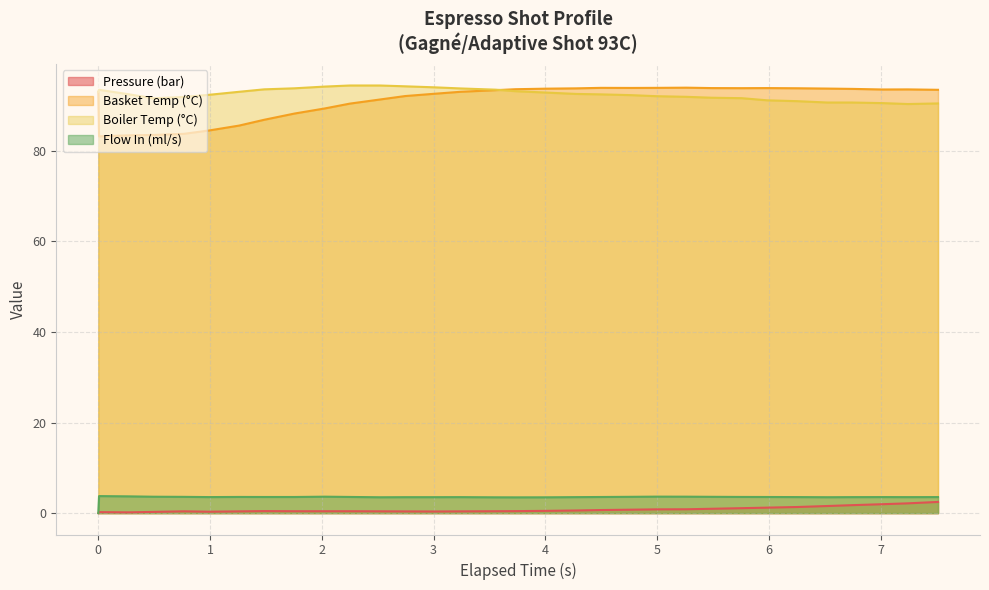

Which series has the largest range (max minus min)?

Basket Temp (°C)